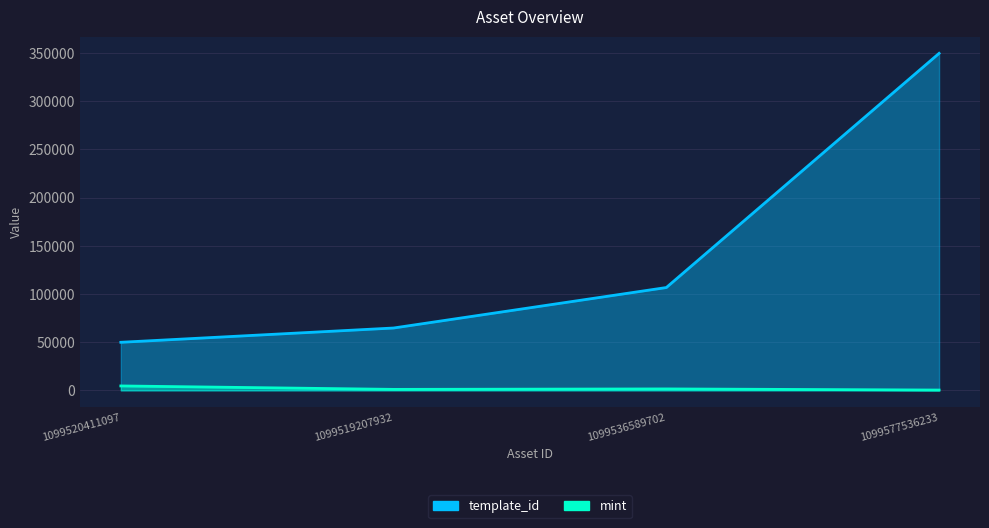

What is the label of the 2nd point from the right?

1099536589702